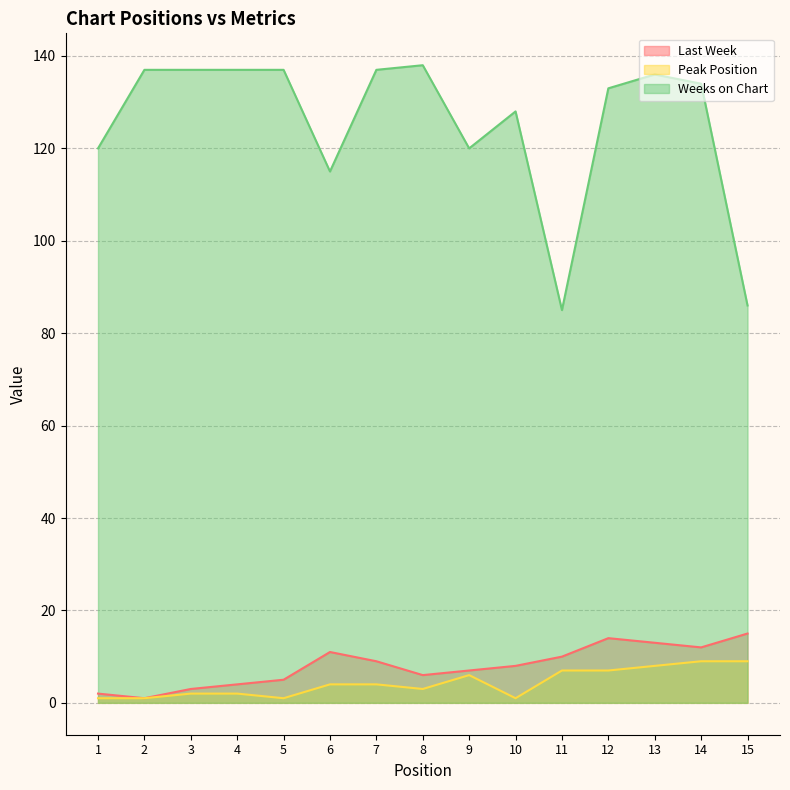

Is the value of Weeks on Chart at 9 greater than the value of Last Week at 13?

Yes